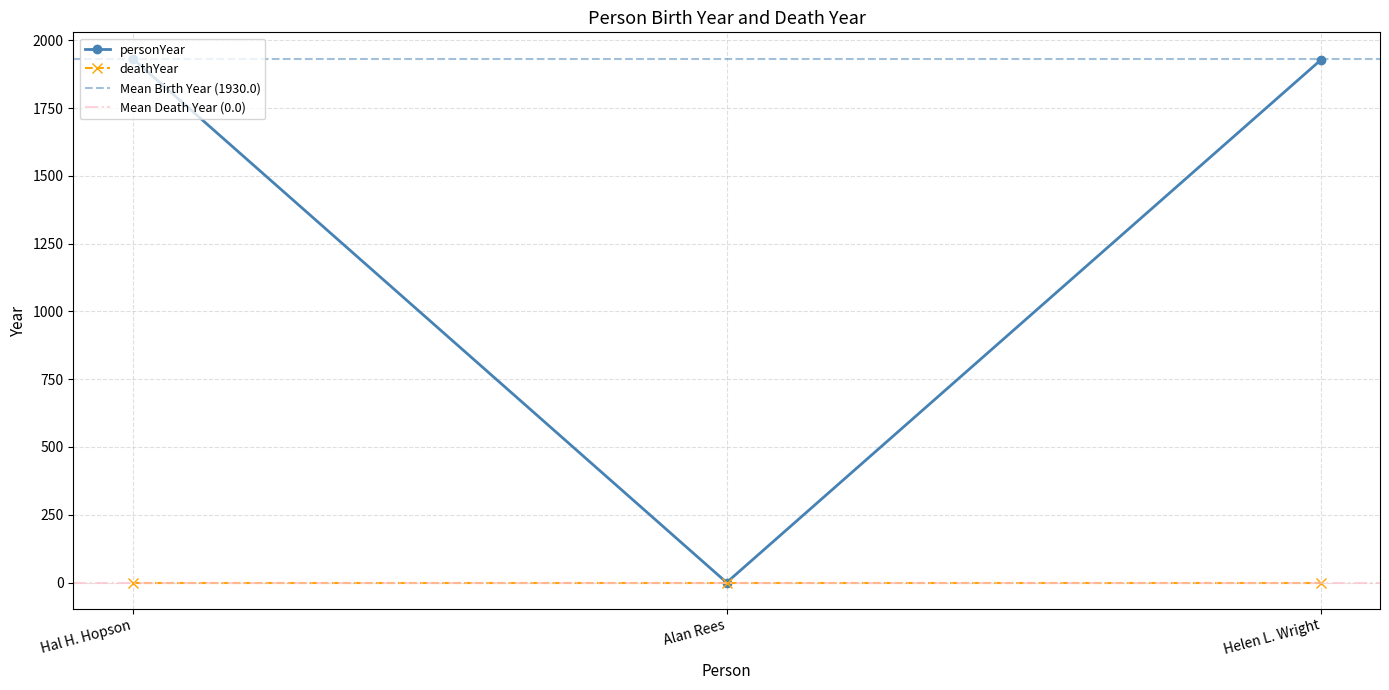

True or false: the data shows 0 at Alan Rees.

True